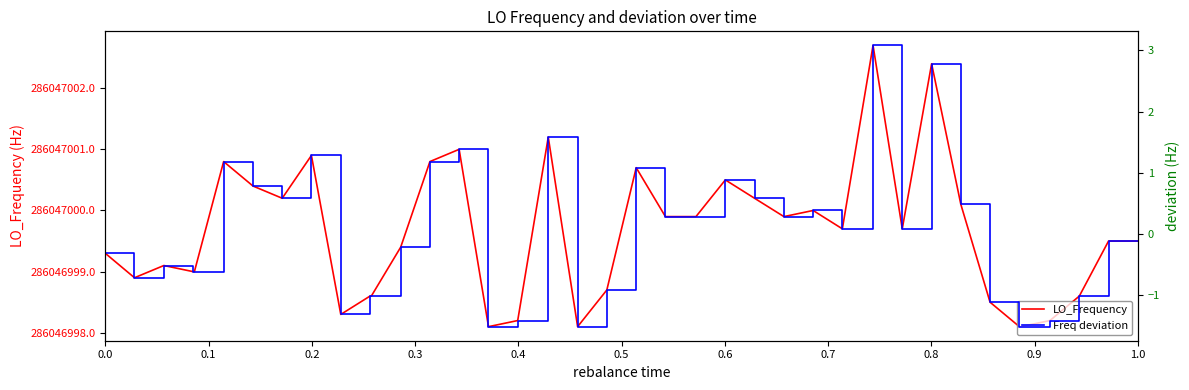

True or false: LO_Frequency and Freq deviation cross at least once.

False